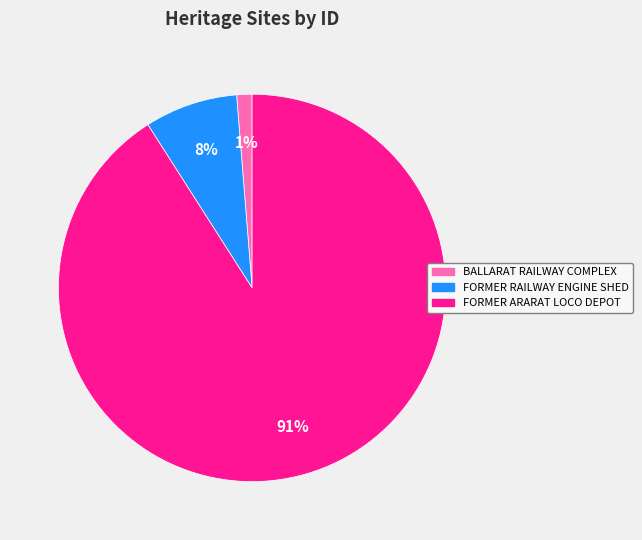

To the nearest percent, what is the difference between the largest and smallest slice percentages?

90%